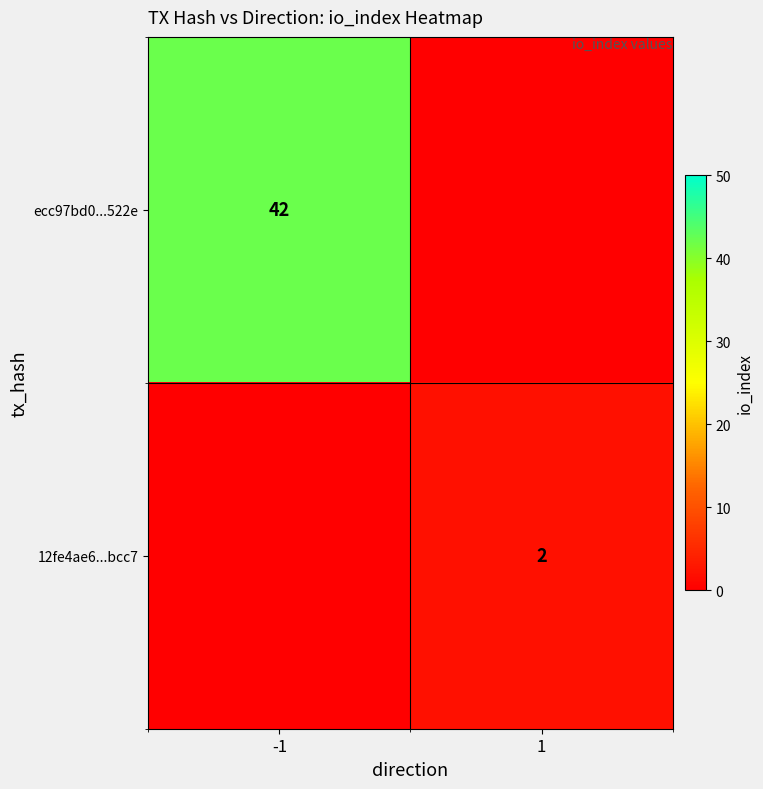

Between -1 and 1, which is larger?

-1